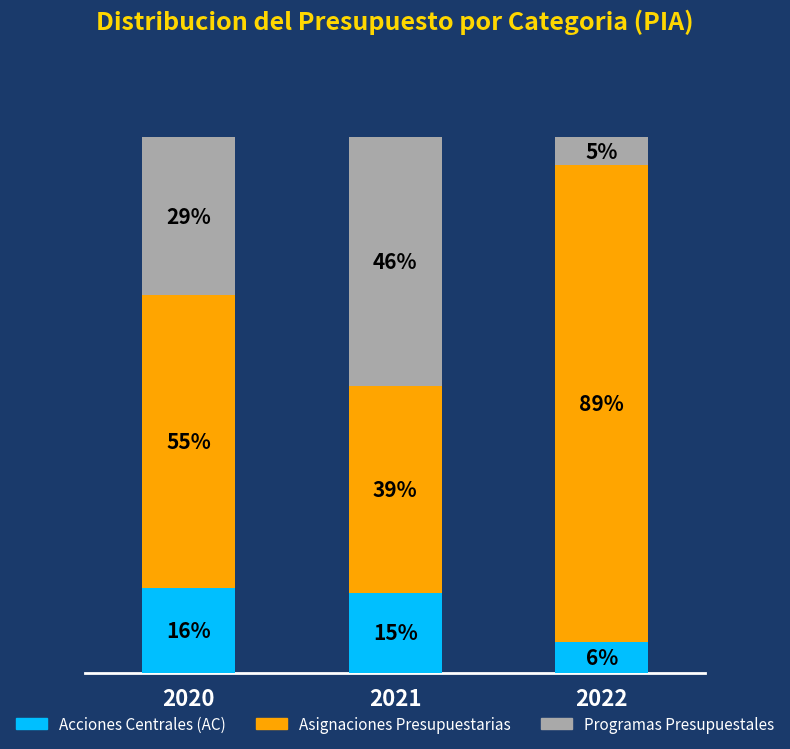

Read the Programas Presupuestales value at 2022.

5.2